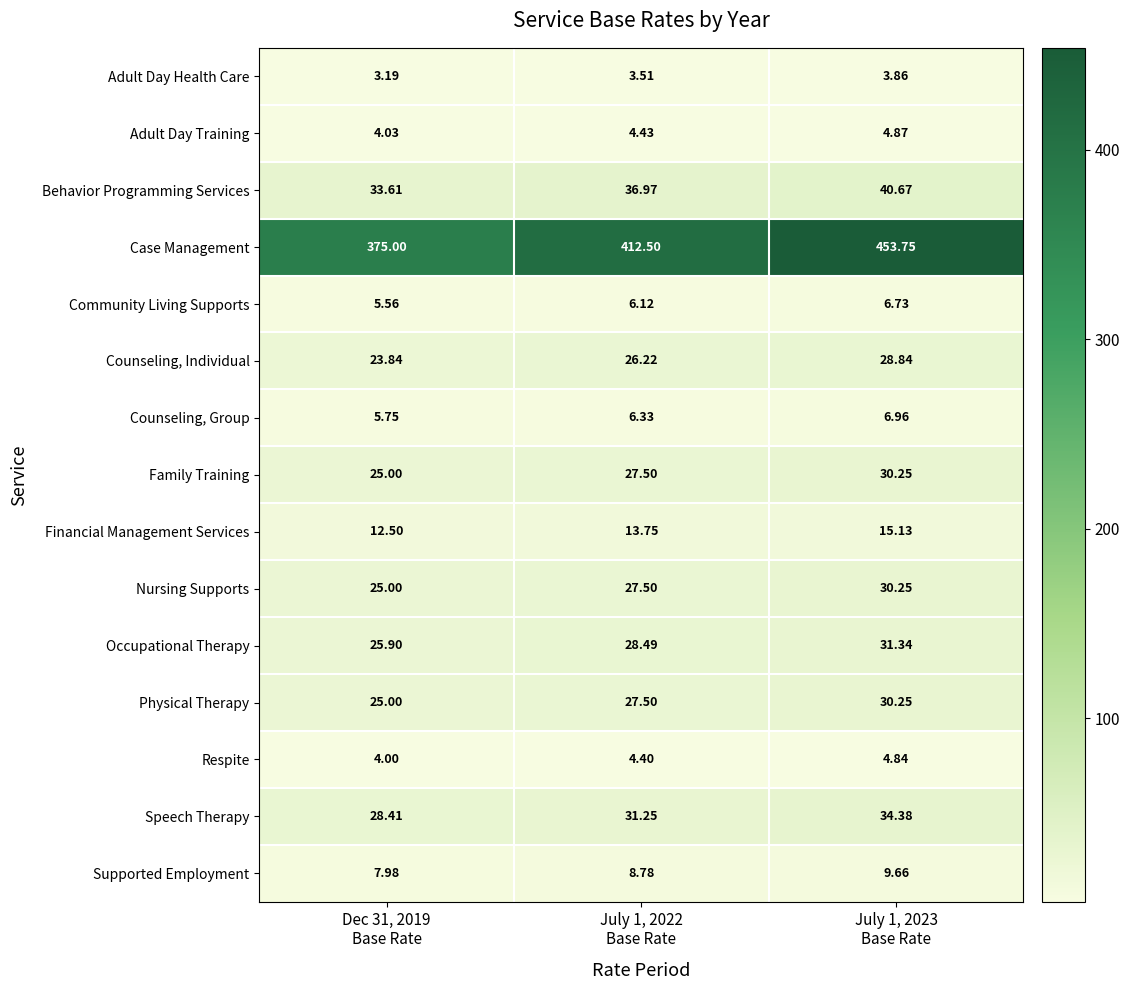

Which series has the largest total across all categories?

Case Management